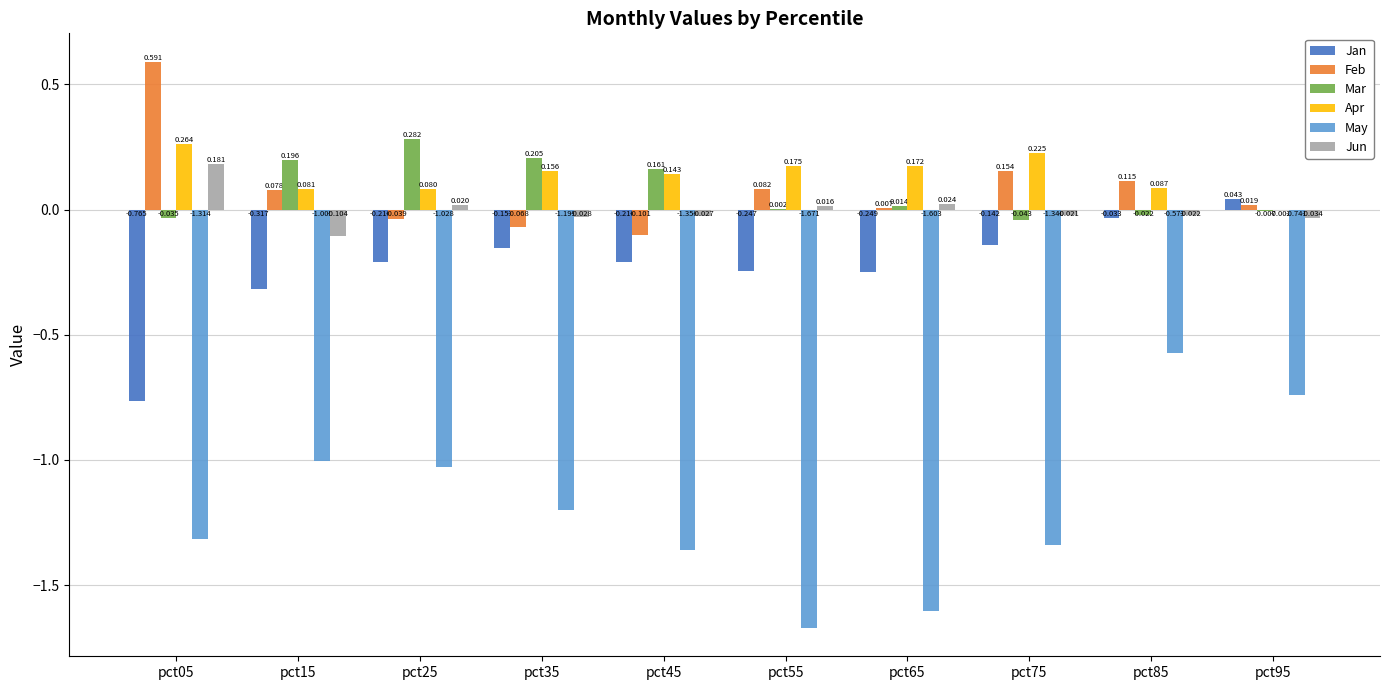

Is the value of Mar at pct55 greater than the value of Apr at pct65?

No